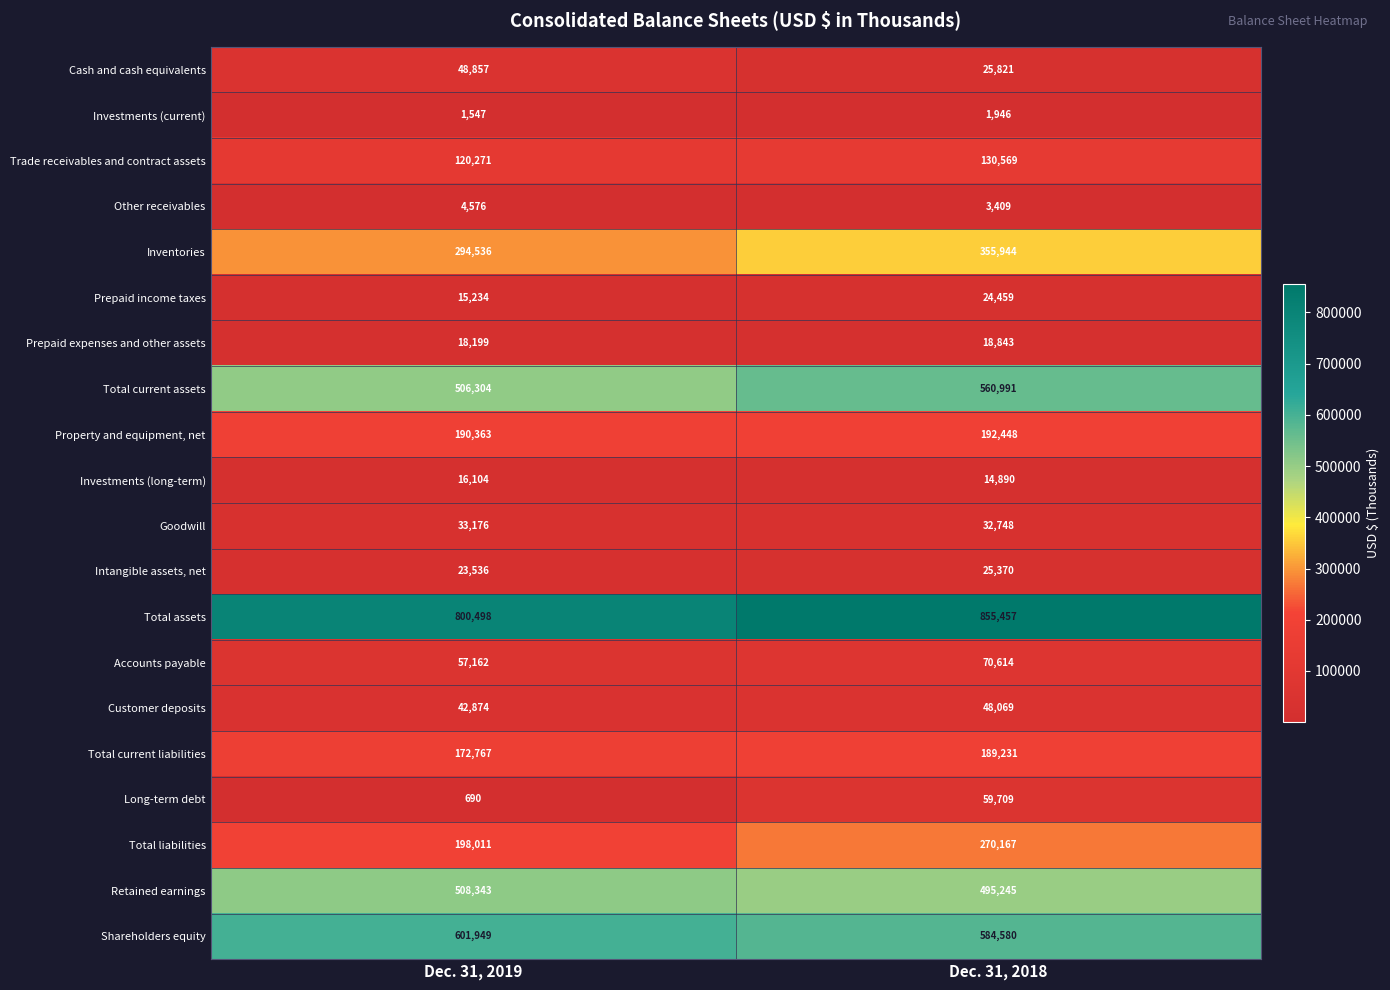

True or false: Property and equipment, net has a value of 103631 at Dec. 31, 2018.

False